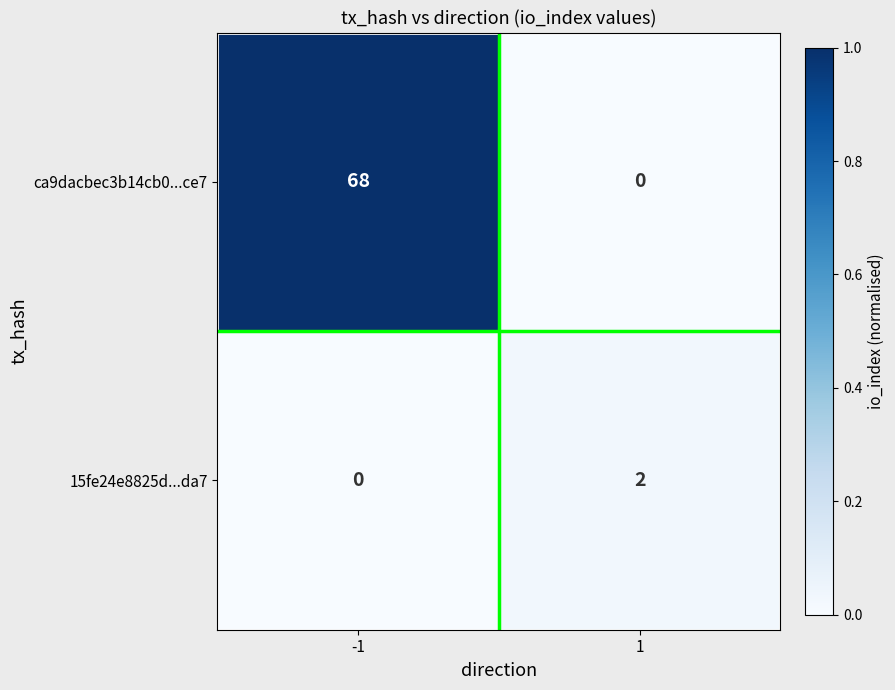

Reading left to right, extract all data points from this chart.

ca9dacbec3b14cb0...ce7: 68	0
15fe24e8825d...da7: 0	2